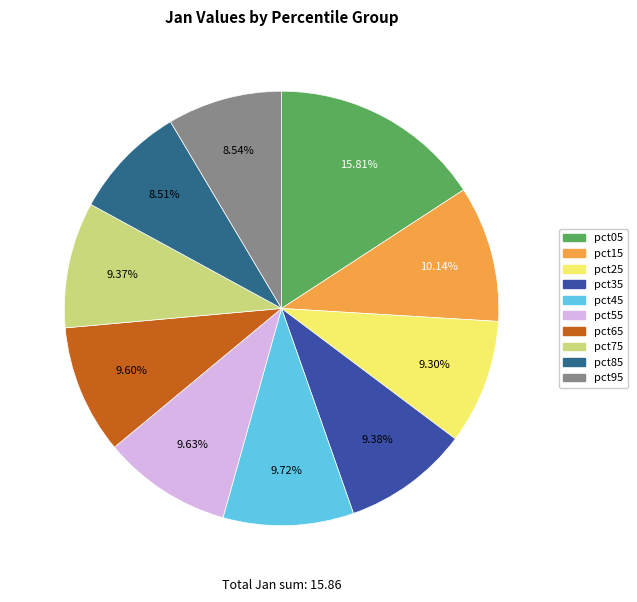

Does pct35 represent more than half of the total?

No